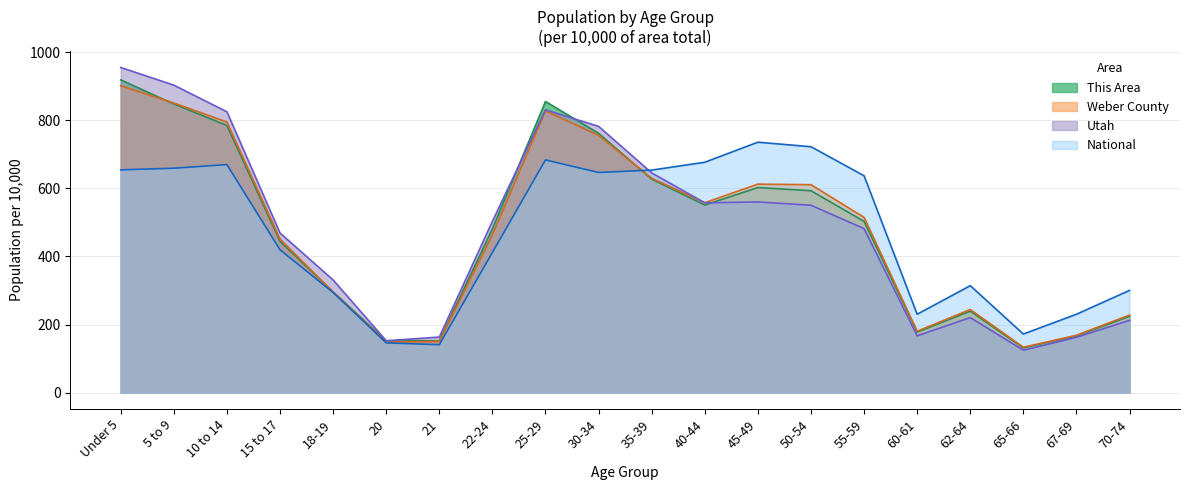

What are all the series names shown in the legend?

This Area, Weber County, Utah, National